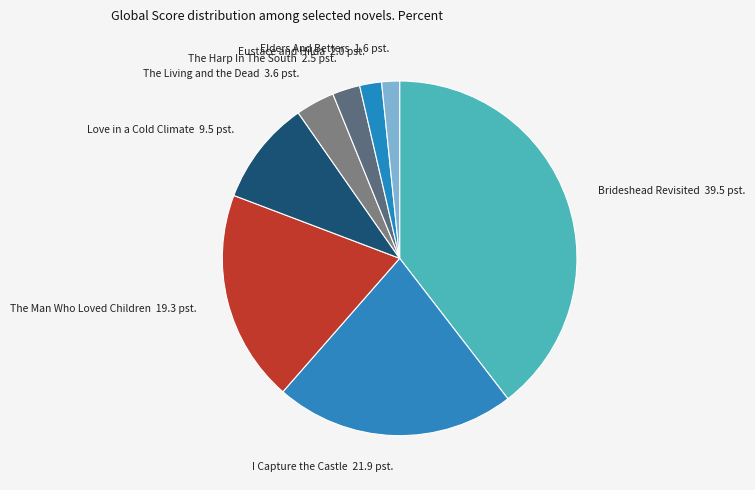

Does any single category account for the majority?

No